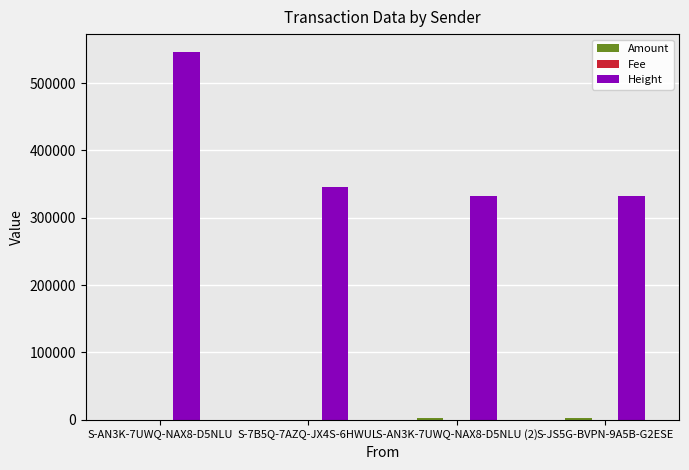

Which series has the largest total across all categories?

Height